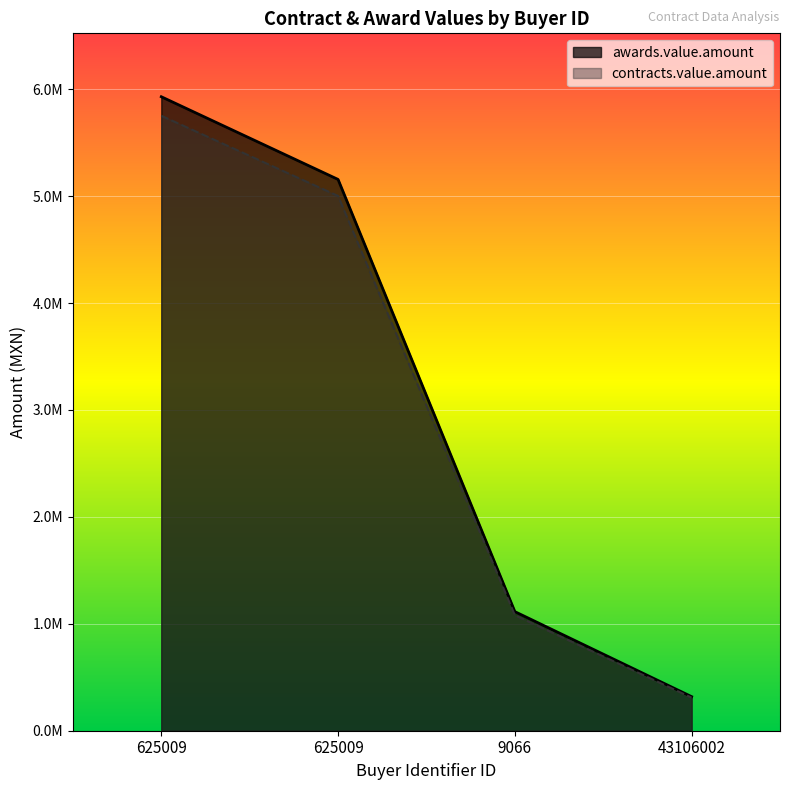

Is the value of awards.value.amount at 625009 greater than the value of contracts.value.amount at 625009?

Yes